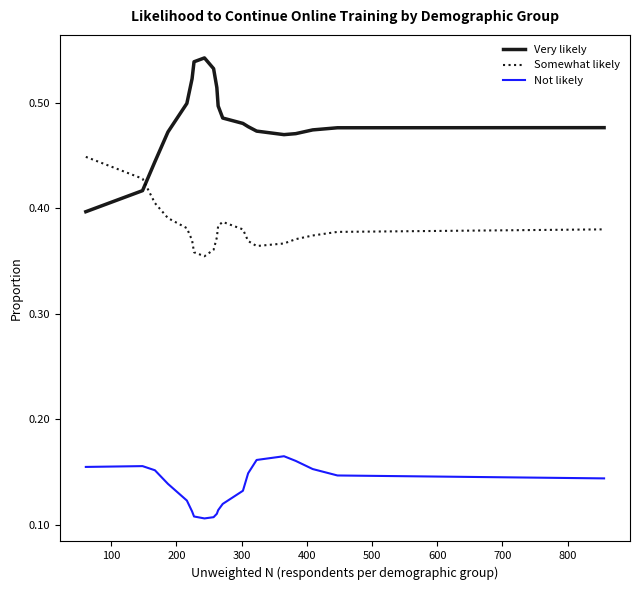

Which series has the widest spread of values?

Very likely